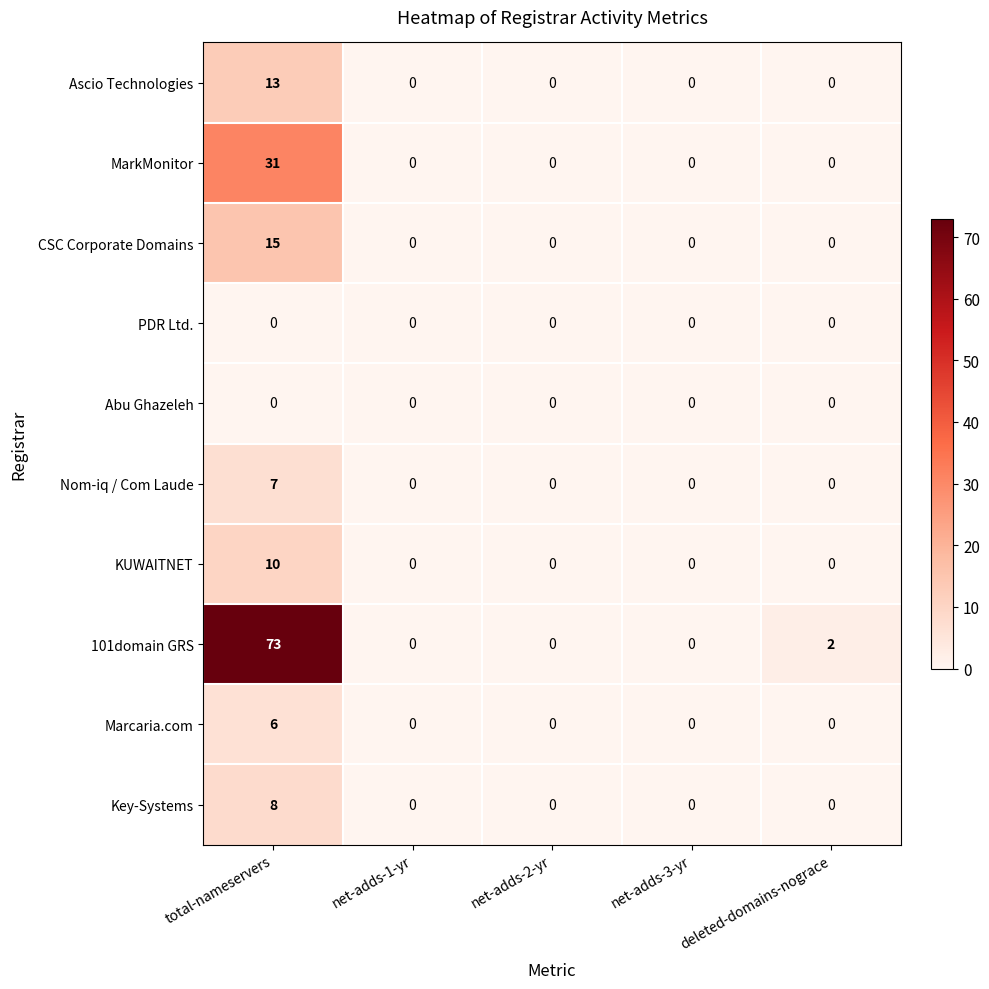

What is the total value across all series at deleted-domains-nograce?

2